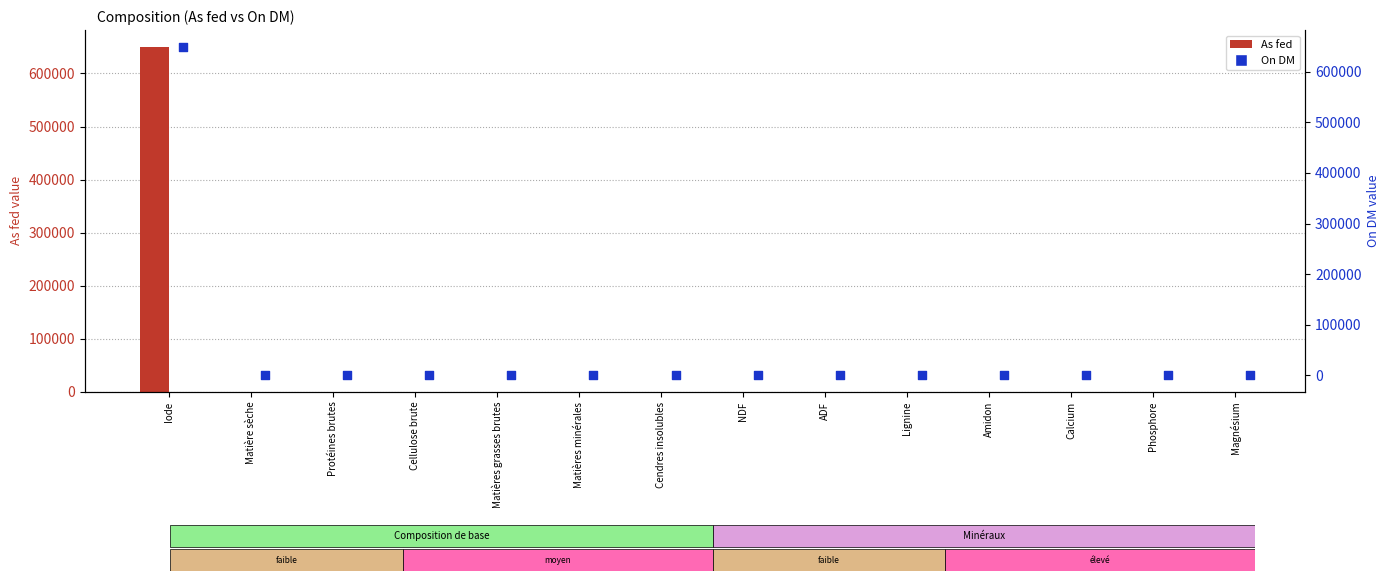

At which category is the sum across all series the highest?

Iode